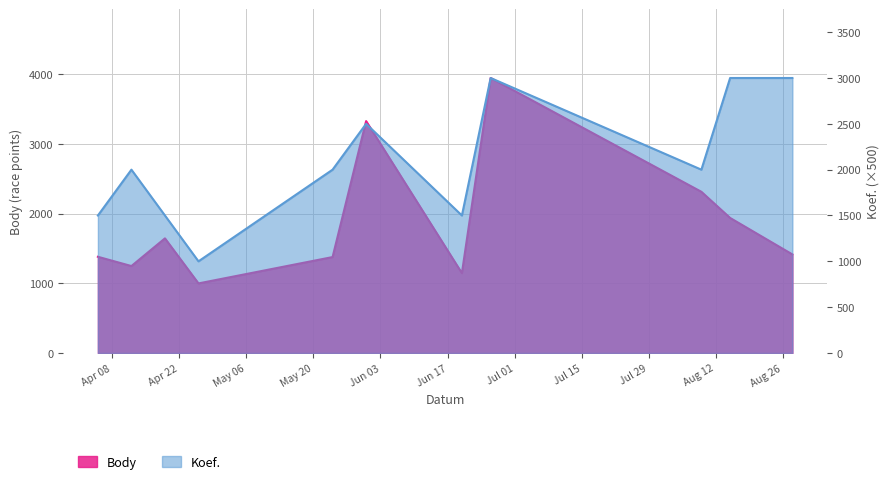

How many lines are shown in the chart?

2